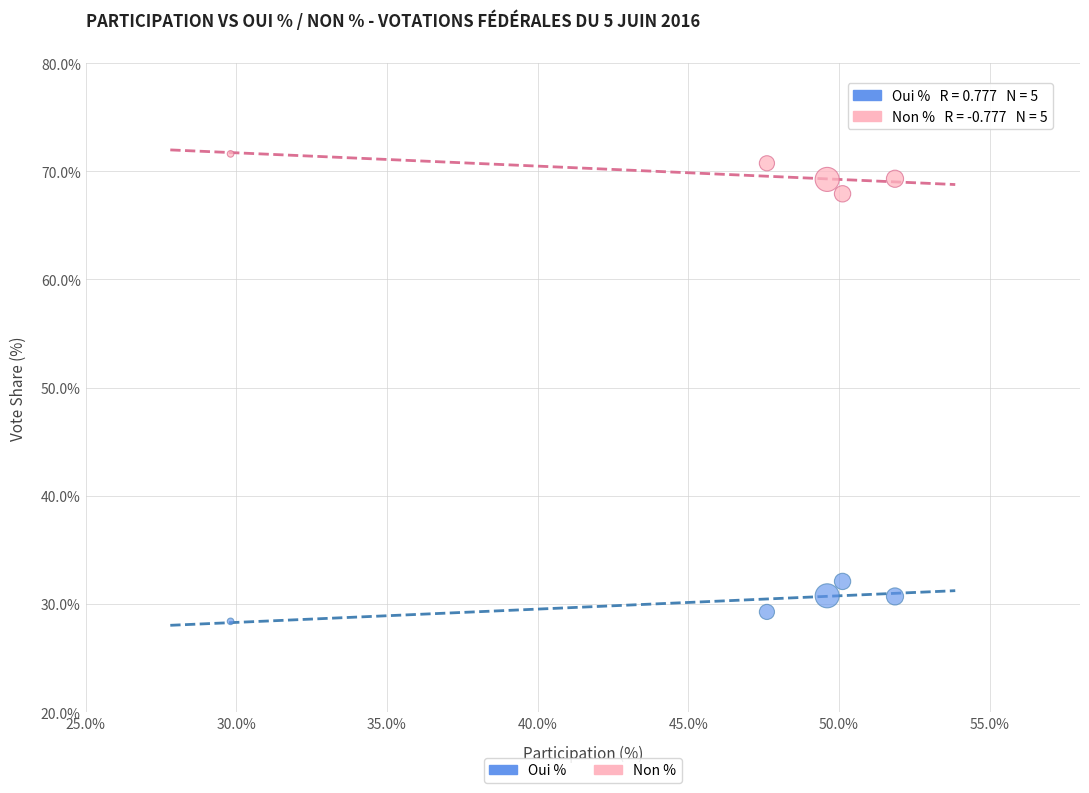

What is the X range (max minus min) for the scatter plot?

22.1